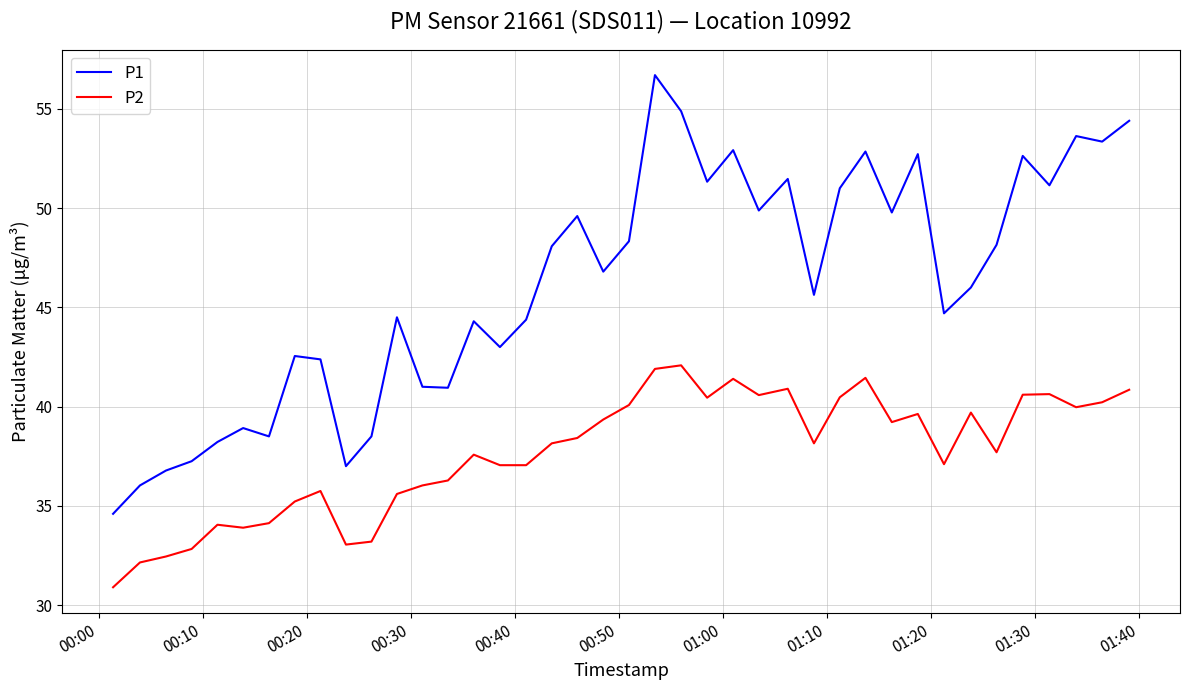

True or false: P2 and P1 cross at least once.

False